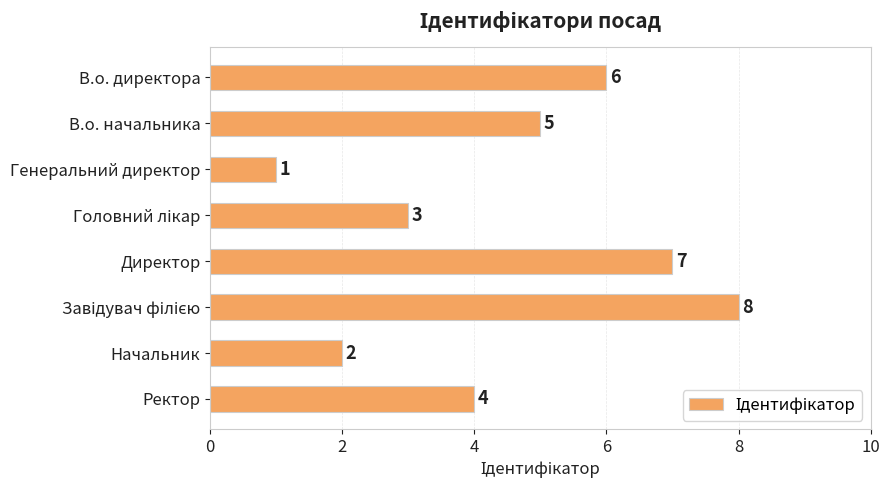

Does the chart contain any negative values?

No